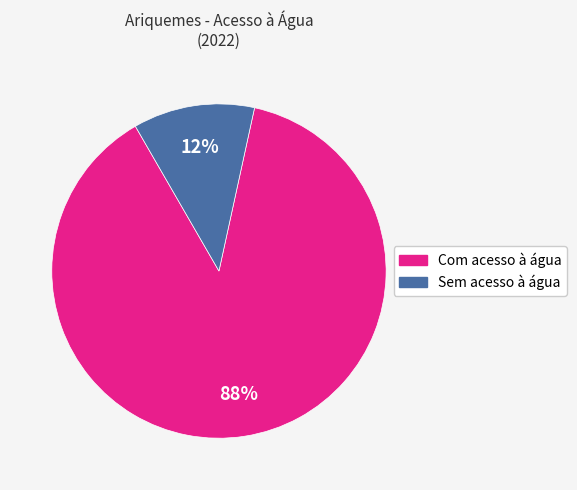

How many slices are in this pie chart?

2